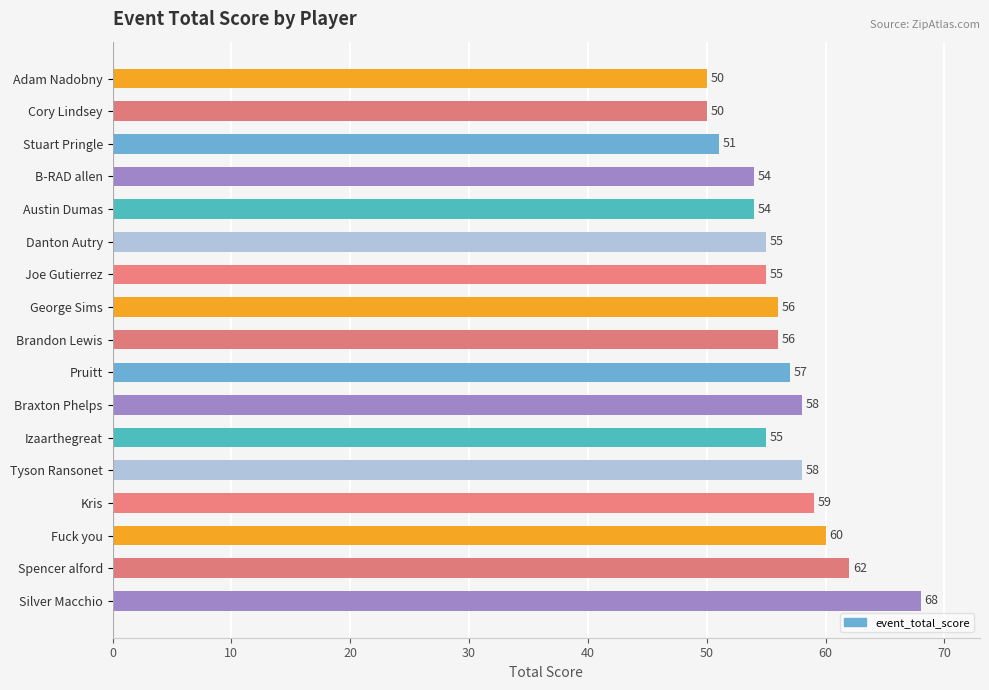

Reading top to bottom, extract all data points from this chart.

50	50	51	54	54	55	55	56	56	57	58	55	58	59	60	62	68